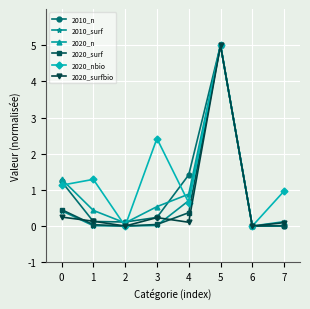

Is it true that 2010_surf equals 8.2 at 5?

False